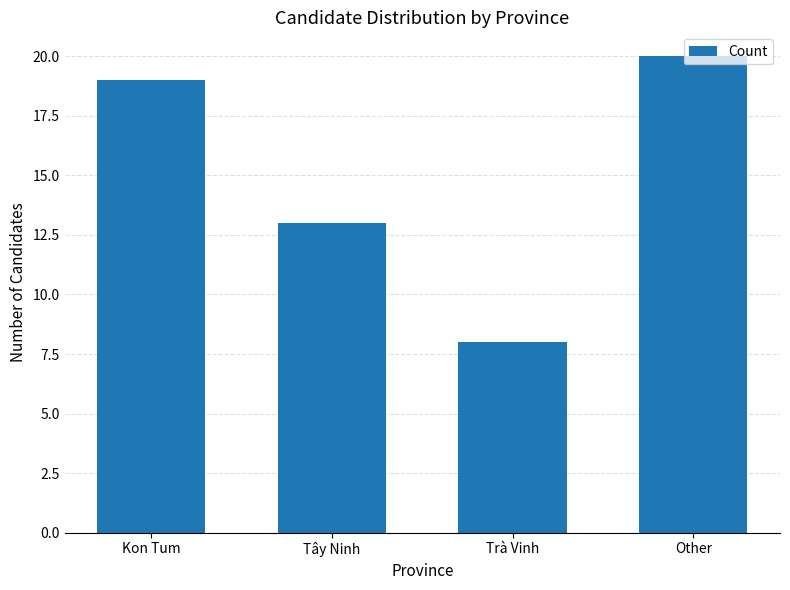

True or false: the data shows 11 at Trà Vinh.

False